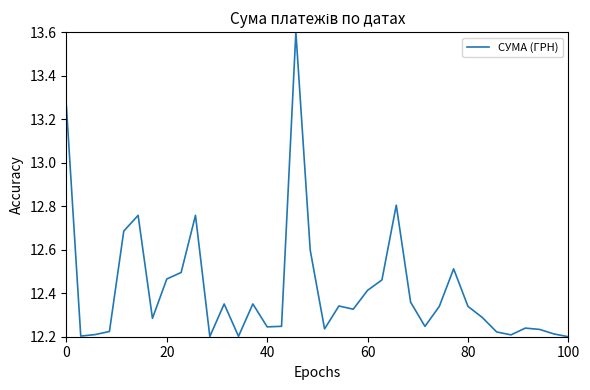

What is the difference between the maximum and minimum values?

1.4